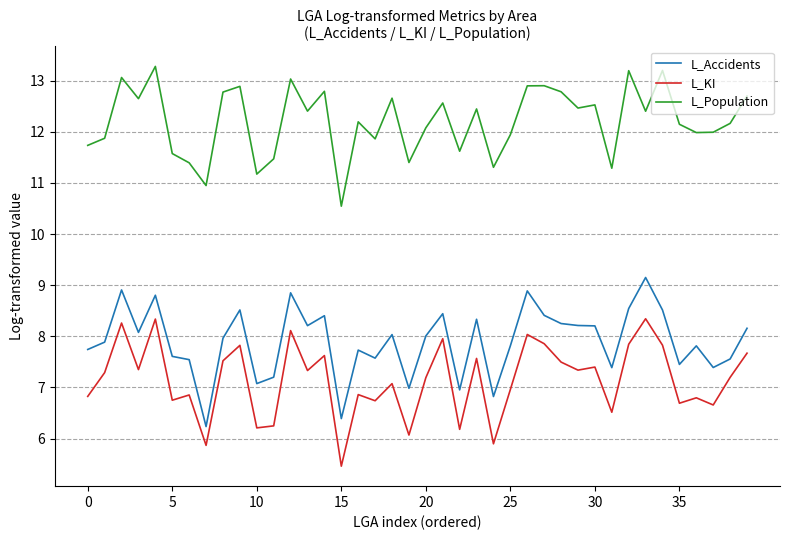

What is the difference between the maximum and minimum values in the L_KI series?

2.9